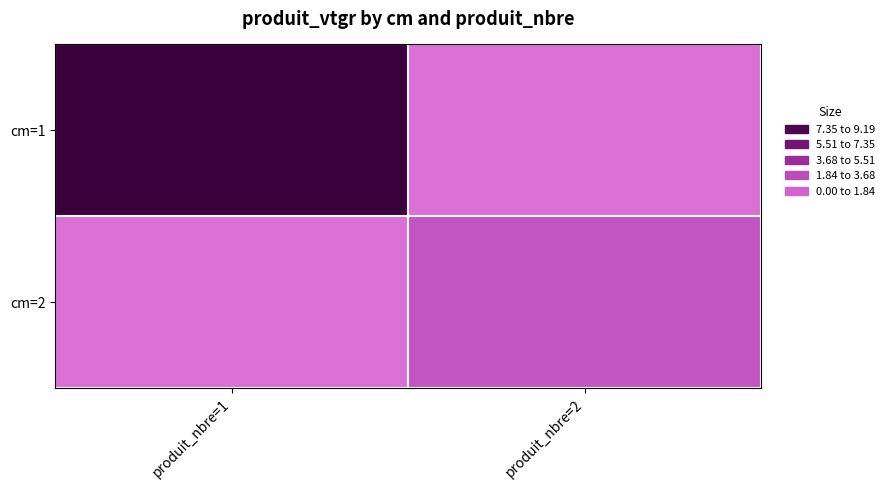

At which category is the sum across all series the highest?

produit_nbre=1